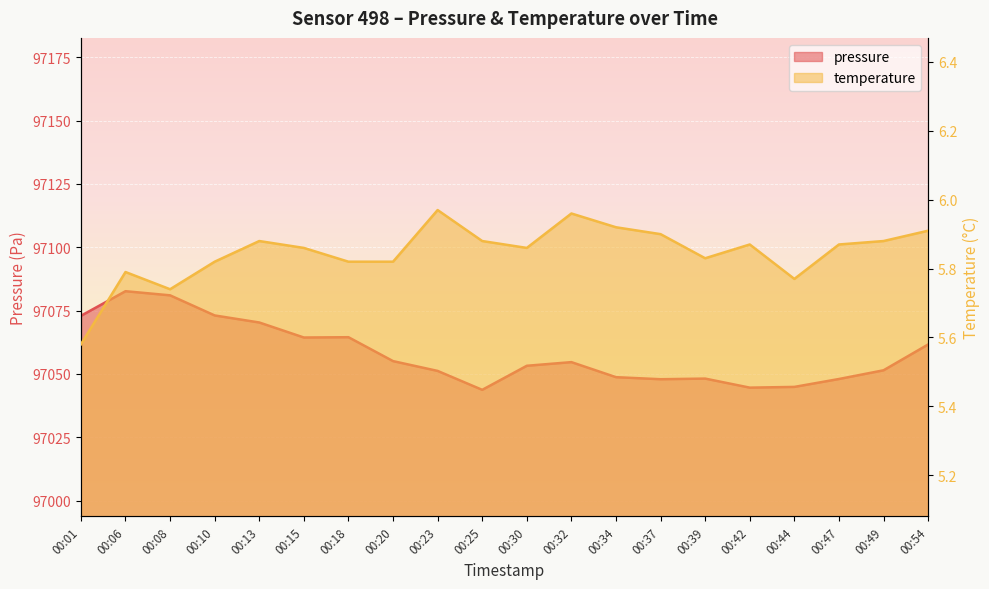

Rank the categories by temperature value from highest to lowest.

00:23, 00:32, 00:34, 00:54, 00:37, 00:13, 00:25, 00:49, 00:42, 00:47, 00:15, 00:30, 00:39, 00:10, 00:18, 00:20, 00:06, 00:44, 00:08, 00:01